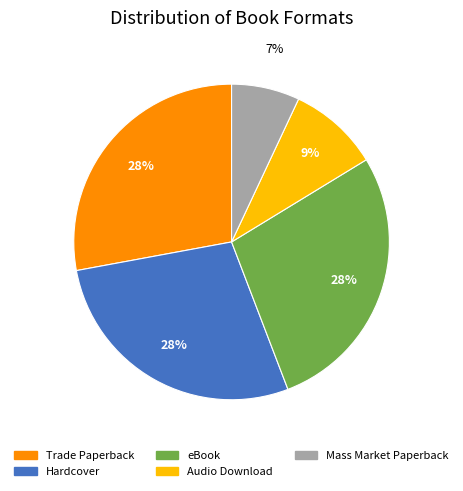

What percentage is the Mass Market Paperback slice, to the nearest percent?

7%